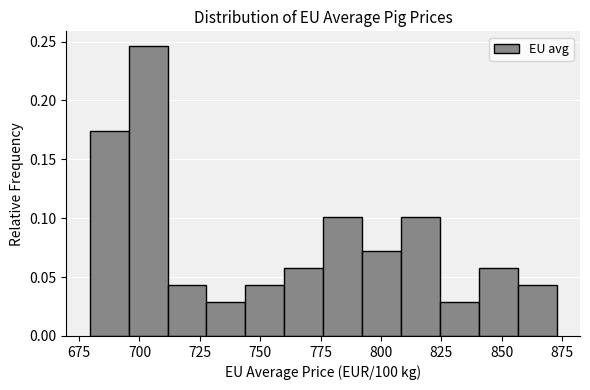

Read against the x-axis, roughly where is the centre of the tallest bar?

705